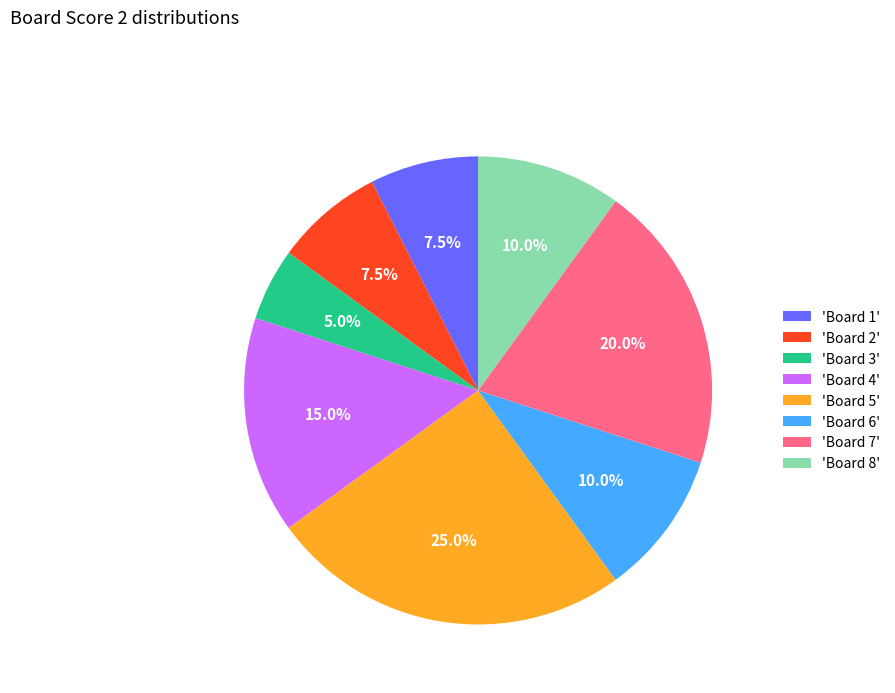

How many segments does this pie chart have?

8